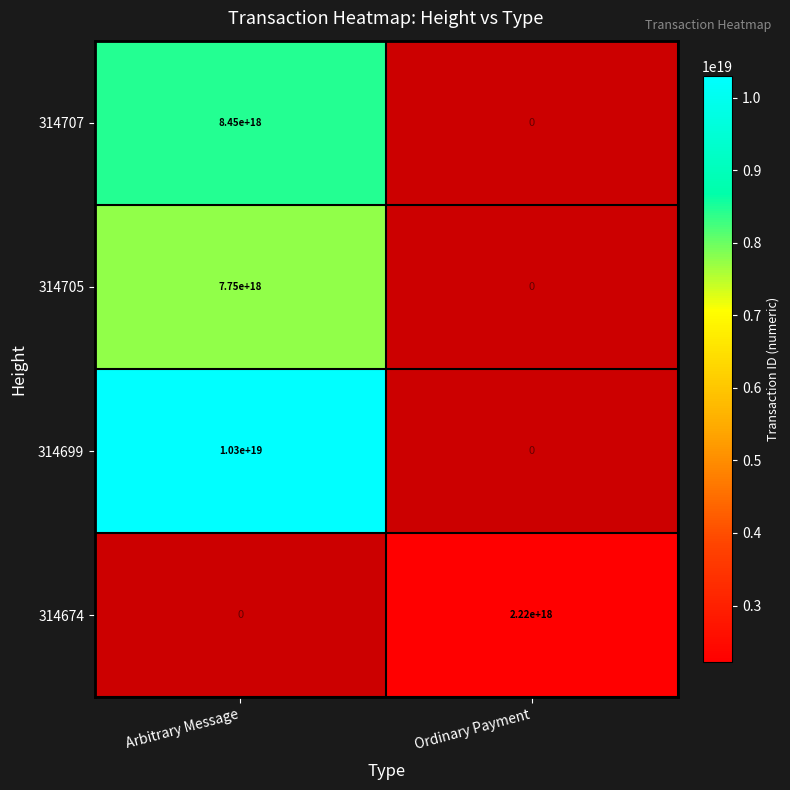

True or false: 314705 has a value of 7750000000000000000 at Arbitrary Message.

True